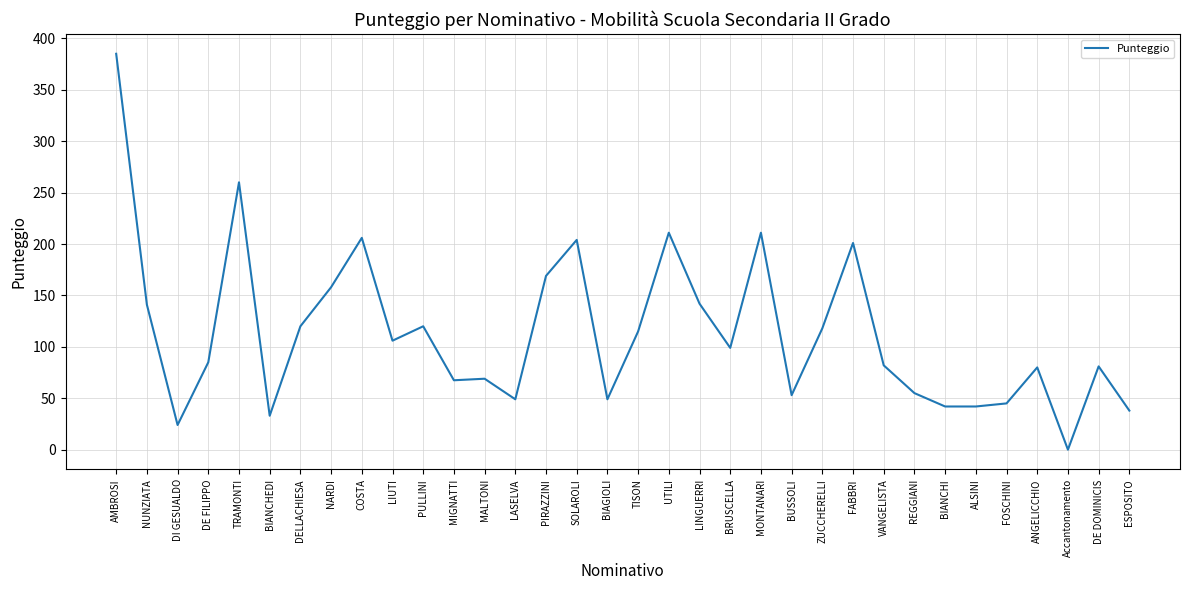

How many lines are shown in the chart?

1